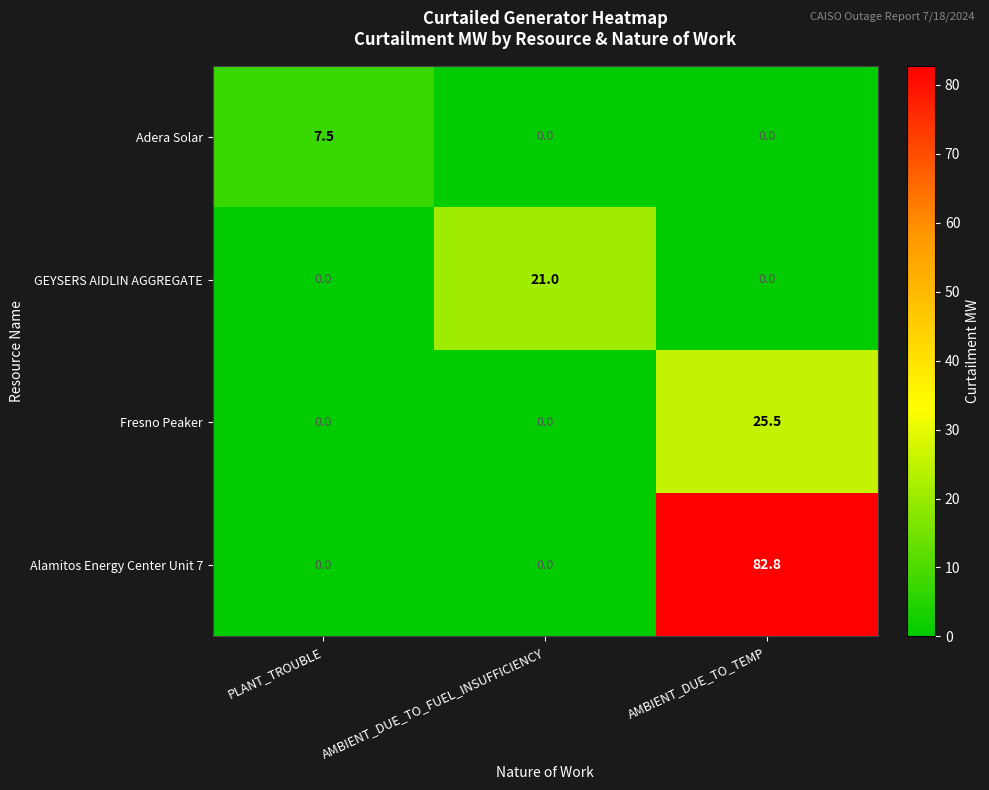

What is the spread (max minus min) of values at AMBIENT_DUE_TO_FUEL_INSUFFICIENCY?

21.0